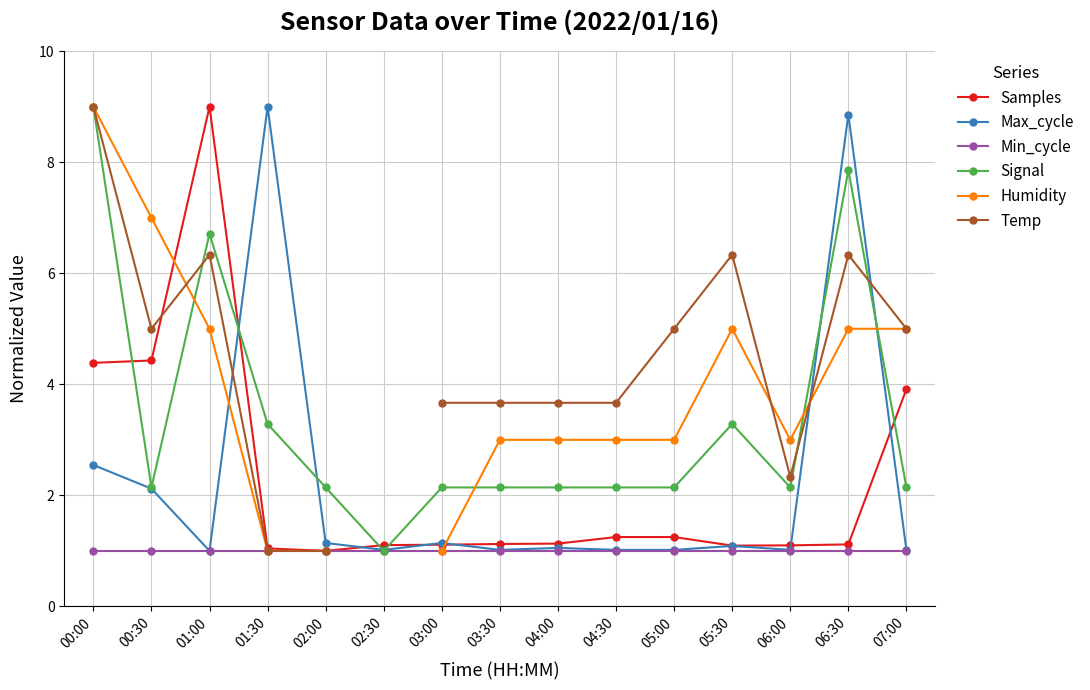

What are all the series names shown in the legend?

Samples, Max_cycle, Min_cycle, Signal, Humidity, Temp